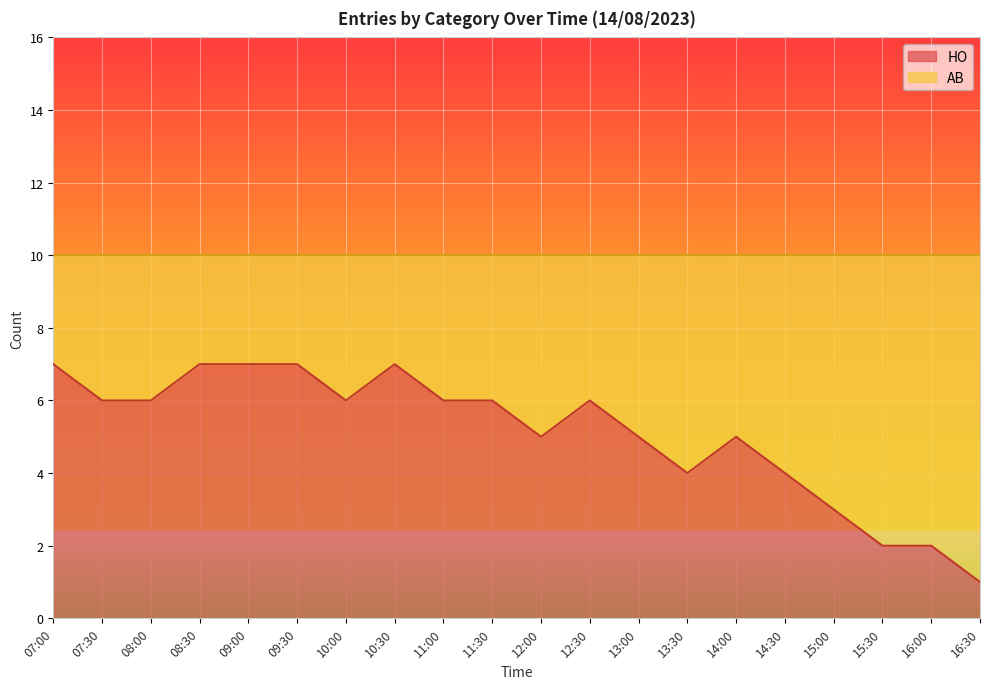

What is the average value?

5